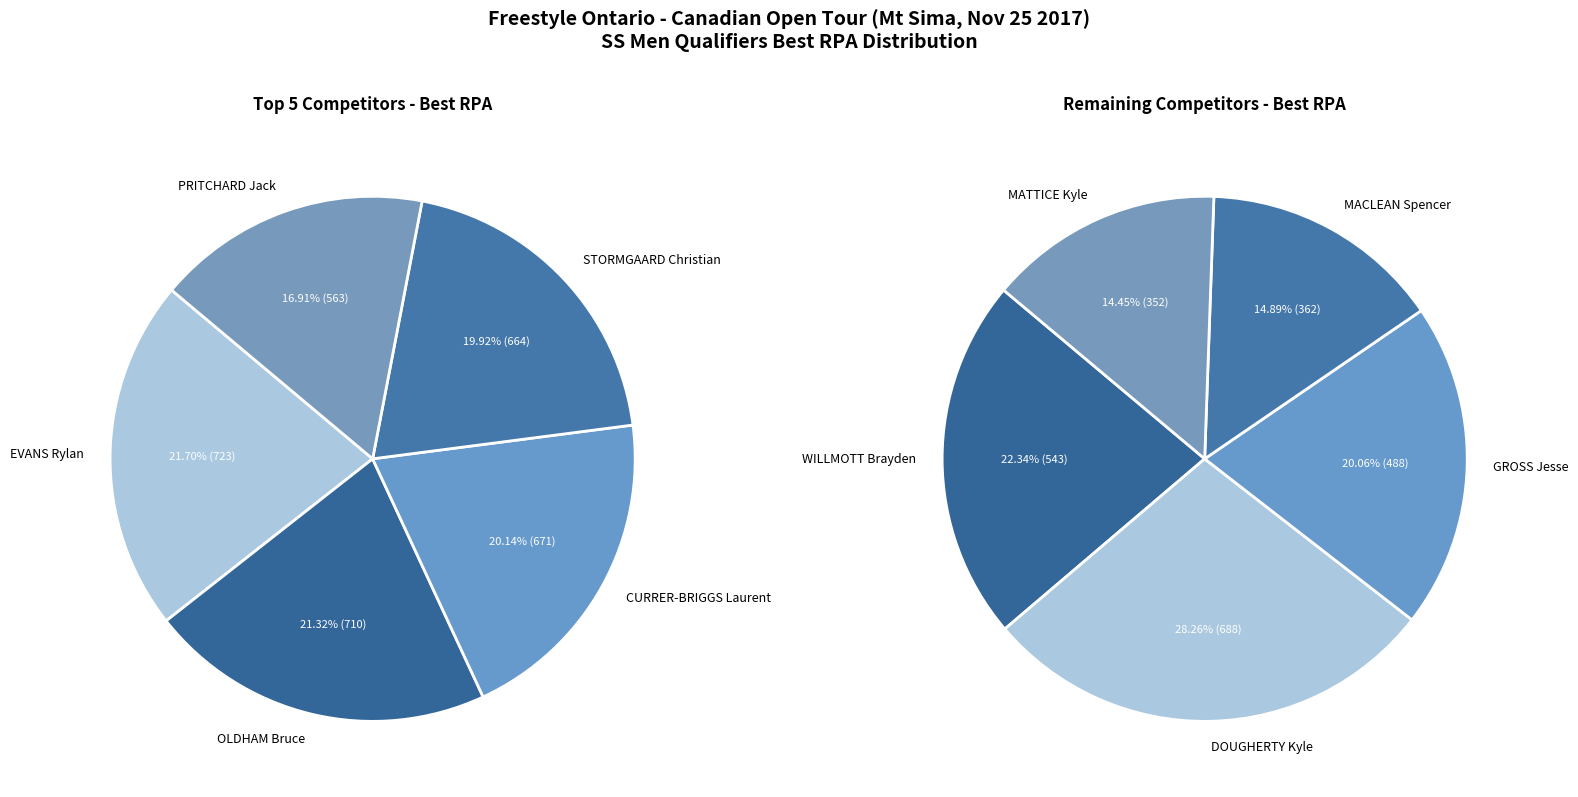

Combined, do GROSS Jesse and EVANS Rylan account for over 50%?

No